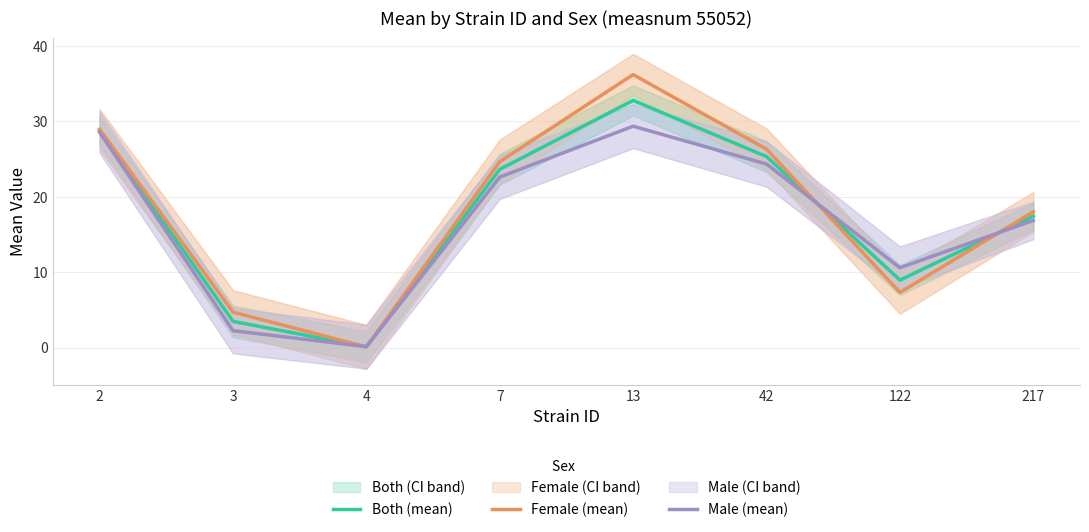

Is it true that Female (mean) equals 9.2 at 2?

False